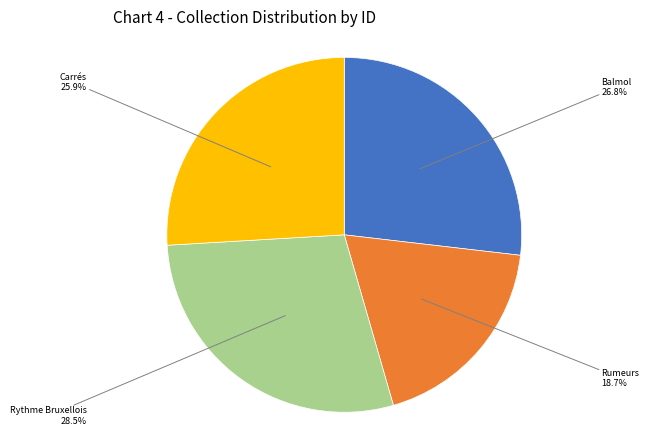

Is there any slice that represents more than half of the pie?

No